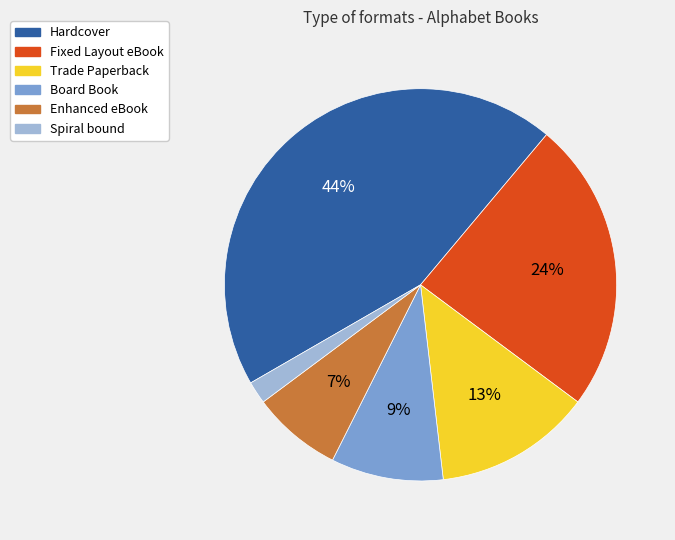

Which slice is the smallest?

Spiral bound